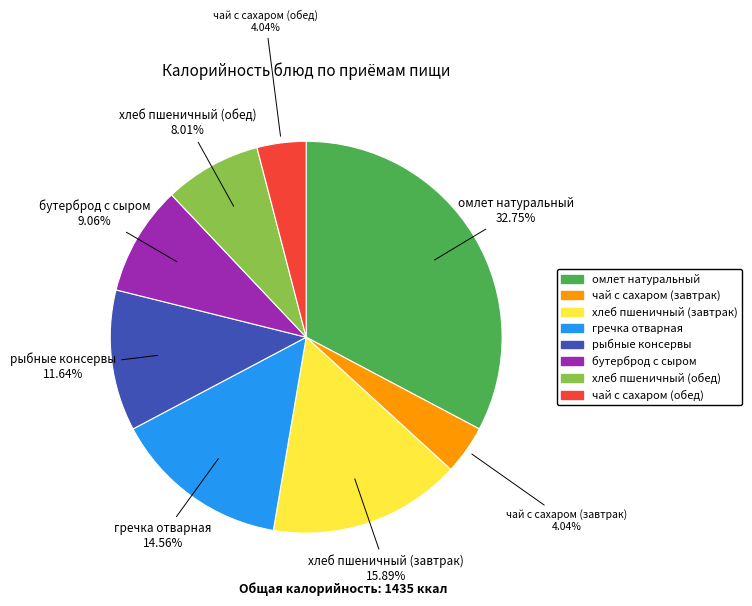

What percentage is the хлеб пшеничный (обед) slice, to the nearest percent?

8%